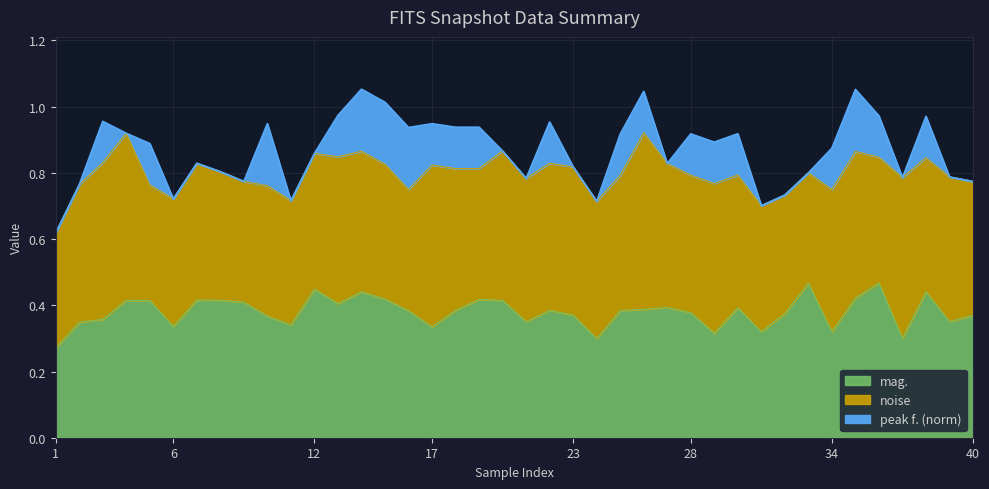

How many lines are shown in the chart?

3